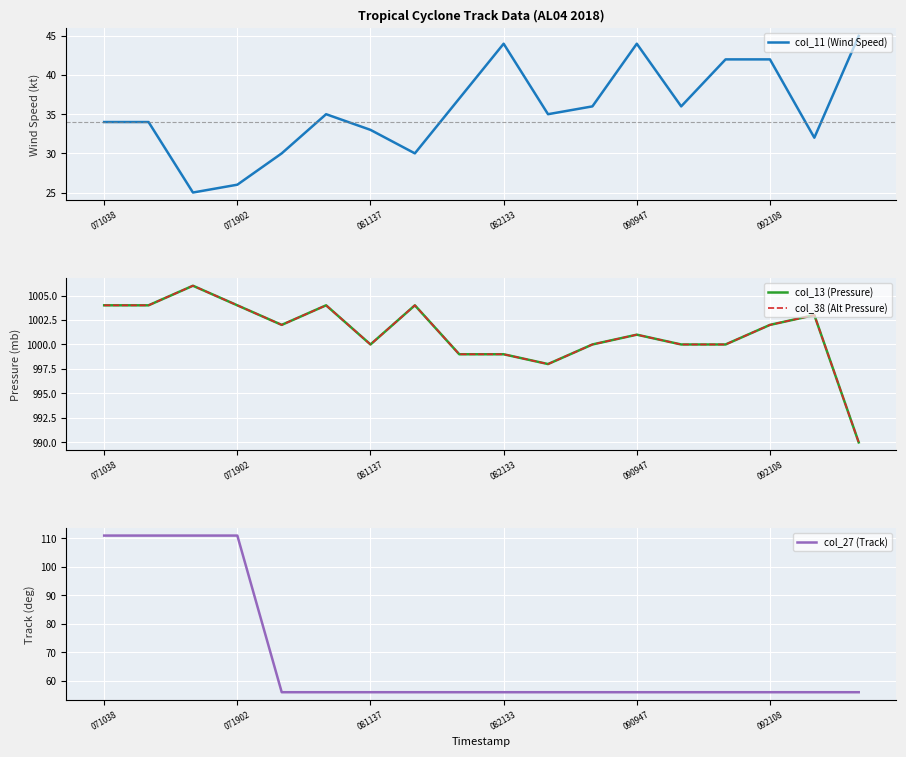

Reading left to right, extract all data points from this chart.

col_11 (Wind Speed): 34	34	25	26	30	35	33	30	37	44	35	36	44	36	42	42	32	45
col_13 (Pressure): 1004	1004	1006	1004	1002	1004	1000	1004	999	999	998	1000	1001	1000	1000	1002	1003	990
col_38 (Alt Pressure): 1004	1004	1006	1004	1002	1004	1000	1004	999	999	998	1000	1001	1000	1000	1002	1003	990
col_27 (Track): 111	111	111	111	56	56	56	56	56	56	56	56	56	56	56	56	56	56